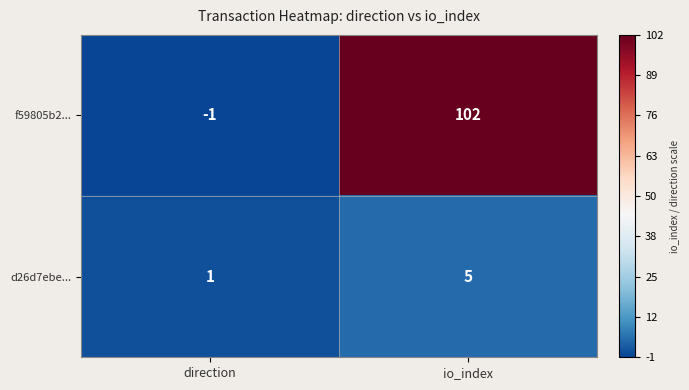

What is the sum of all f59805b2... values?

101